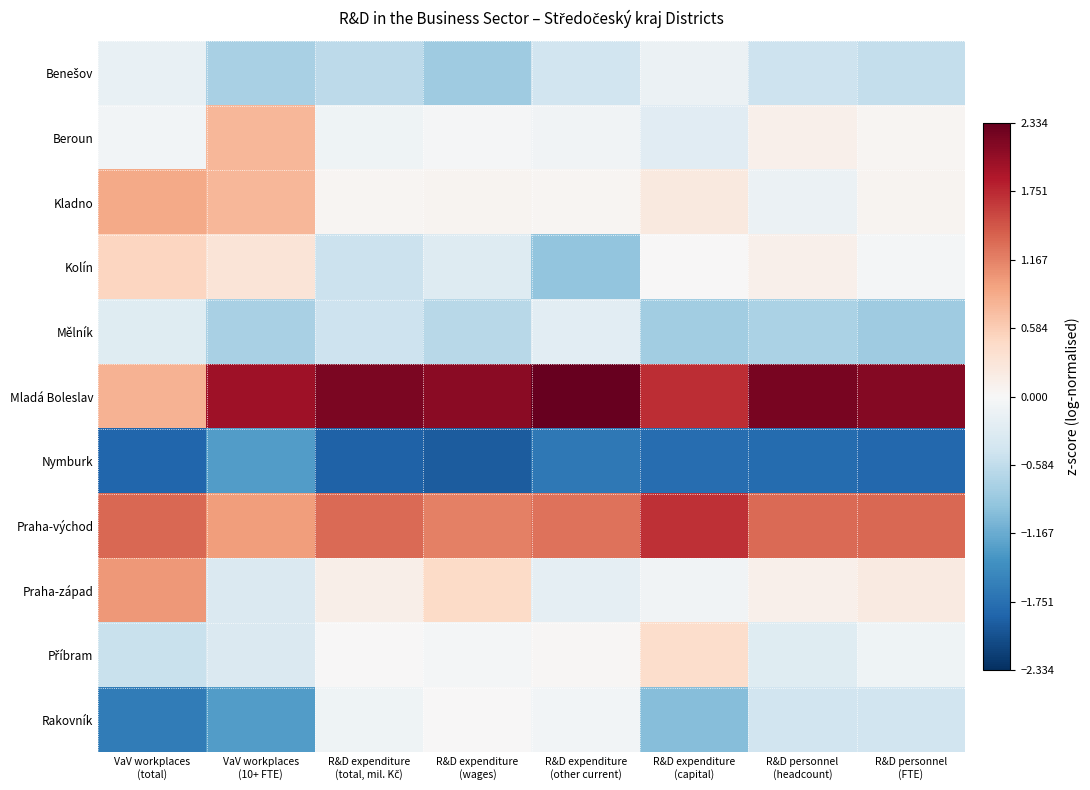

How many data points does each series have?

8